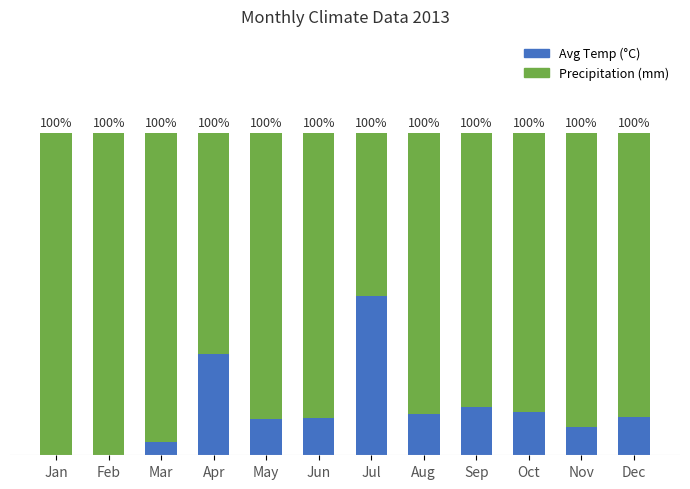

How many distinct data groups are displayed?

2